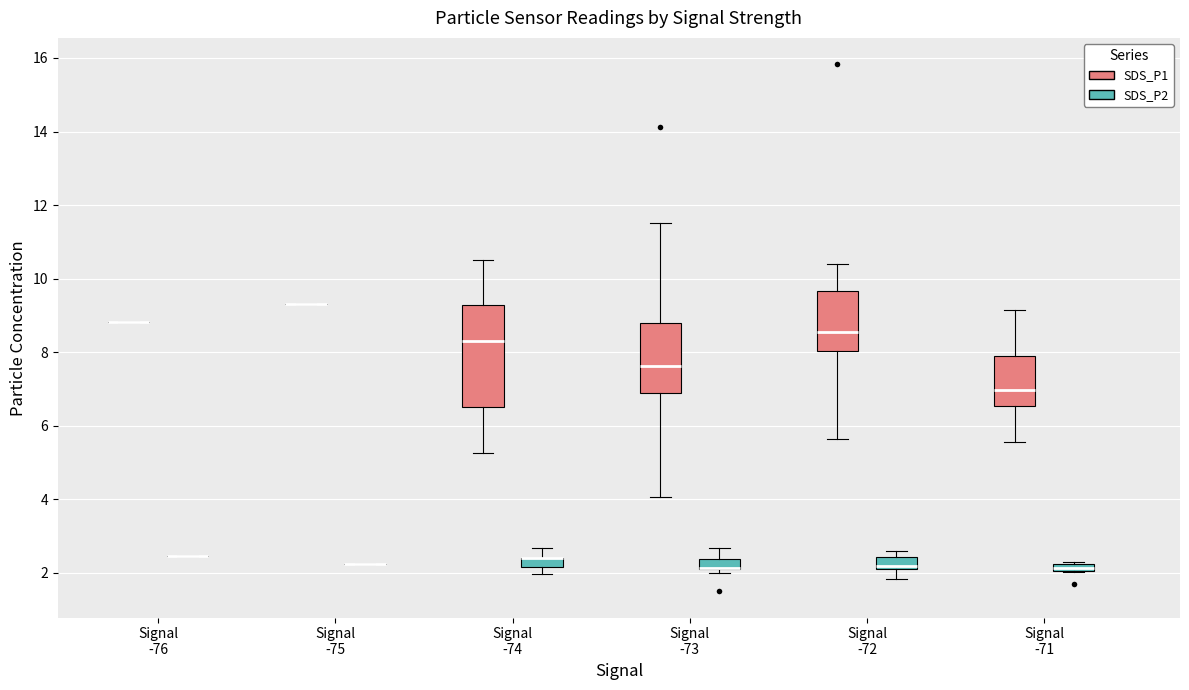

Which box is the tallest, from its lower edge to its upper edge?

Signal -74 (SDS_P1)